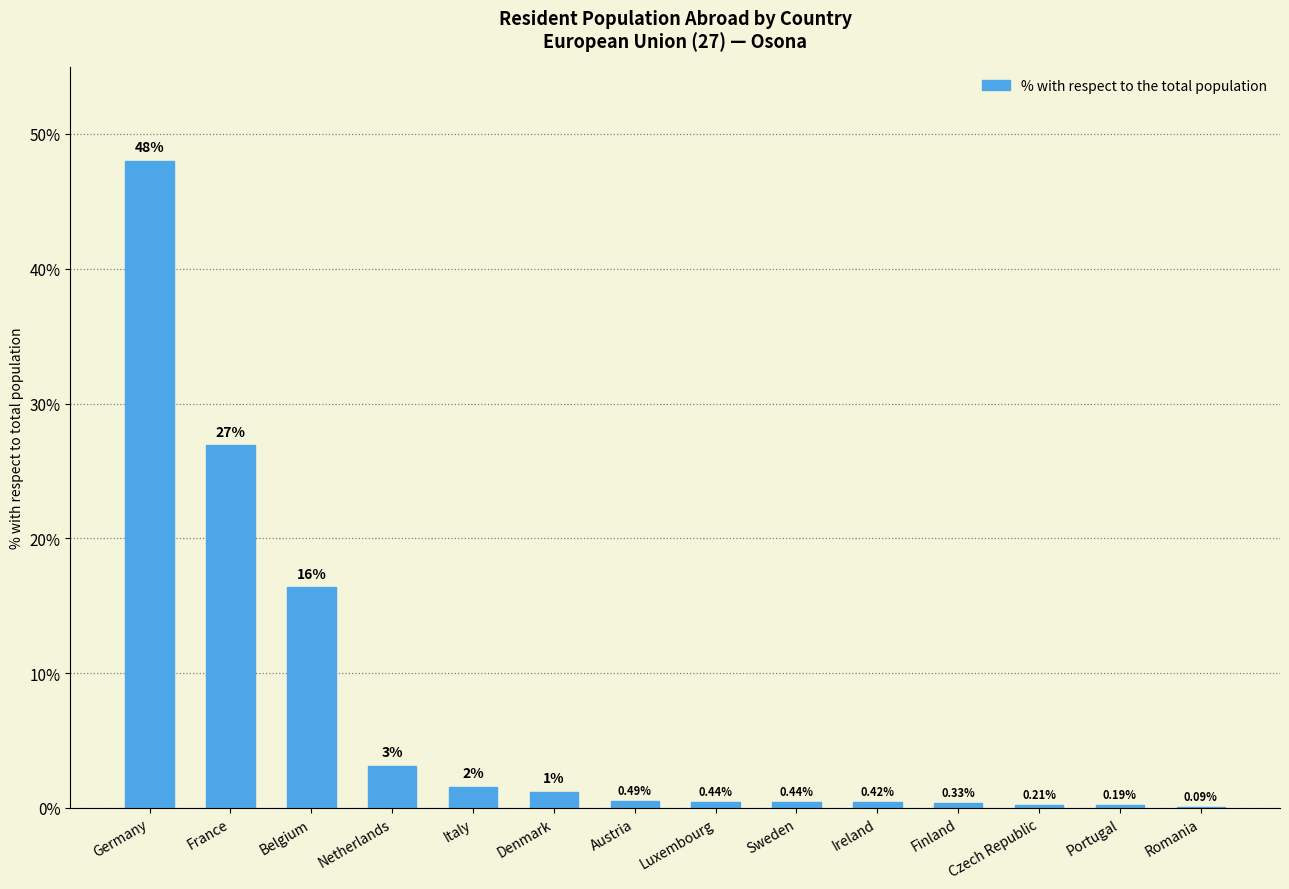

What is the sum of the values at Romania and Italy?

1.6